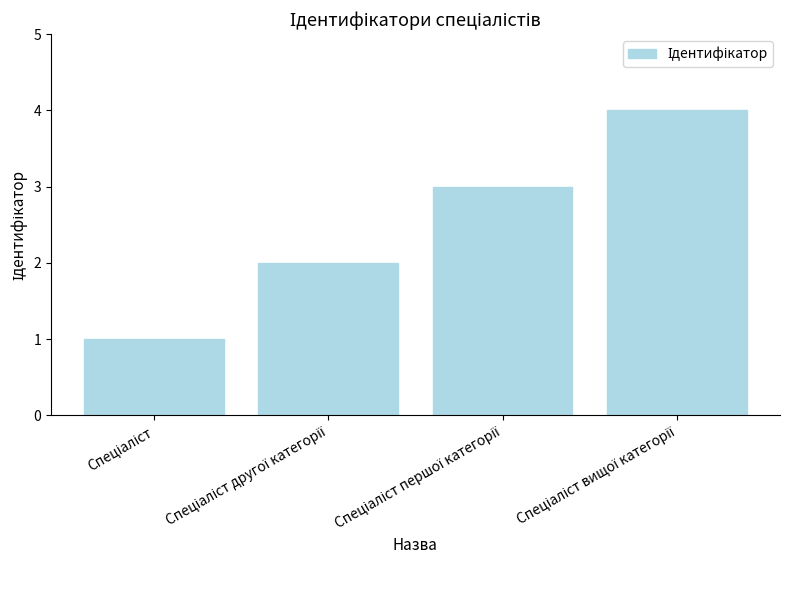

Count the values in the range 2 to 4.

3